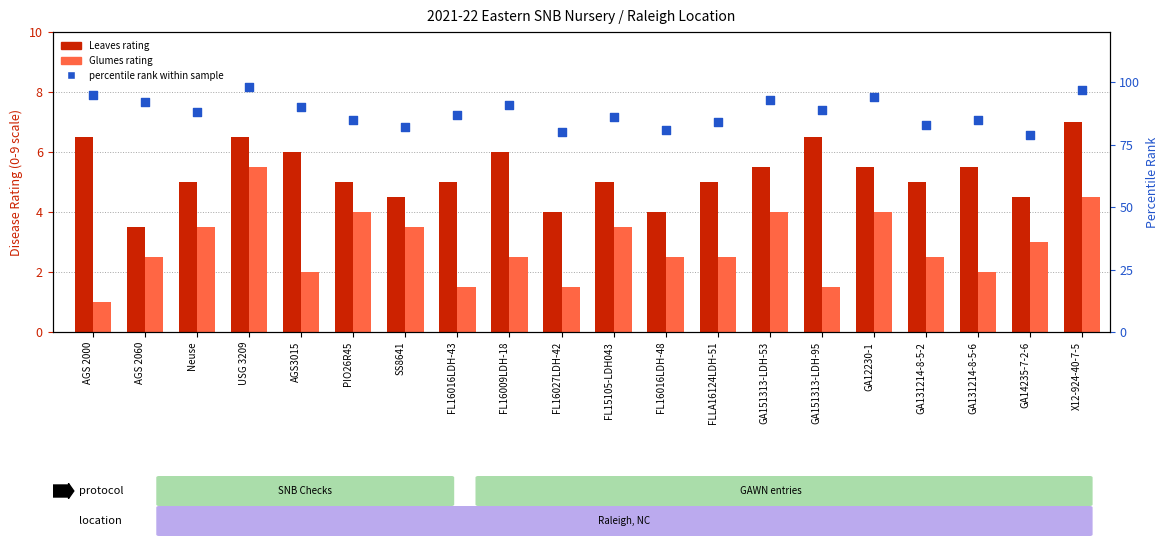

Which series has the widest spread of Y values?

percentile rank within the sample